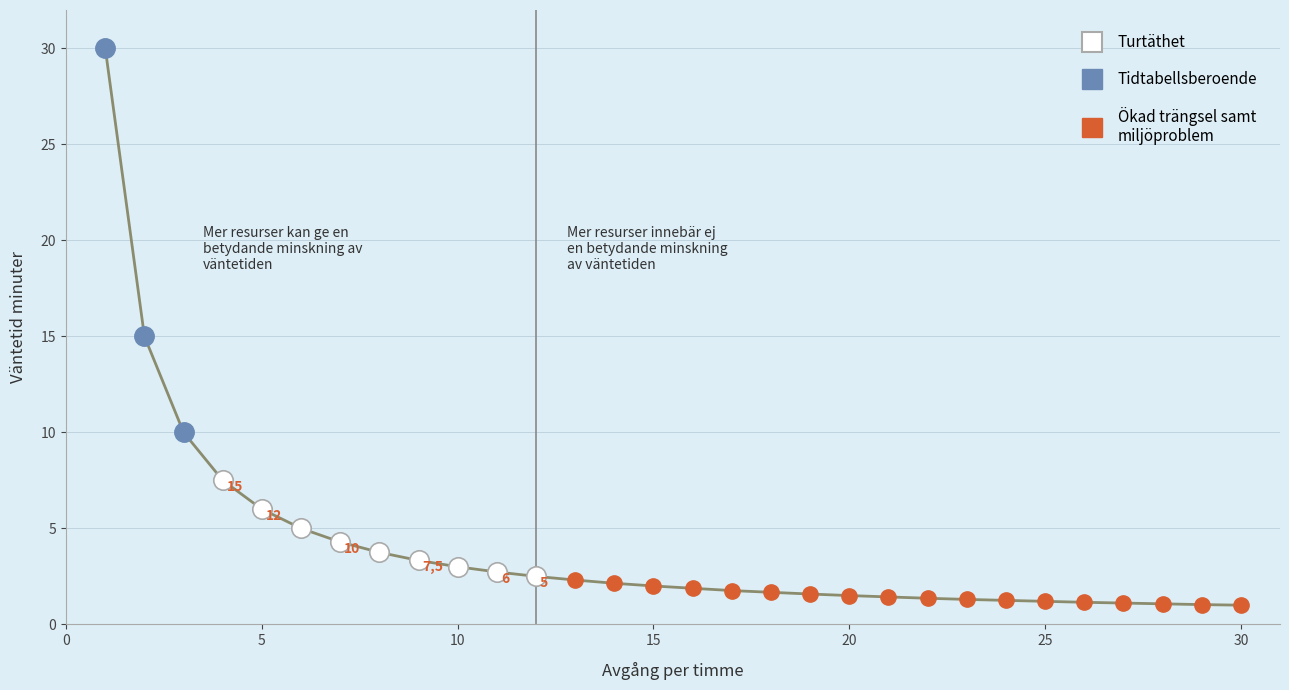

What is the difference between the maximum and minimum values?

29.0